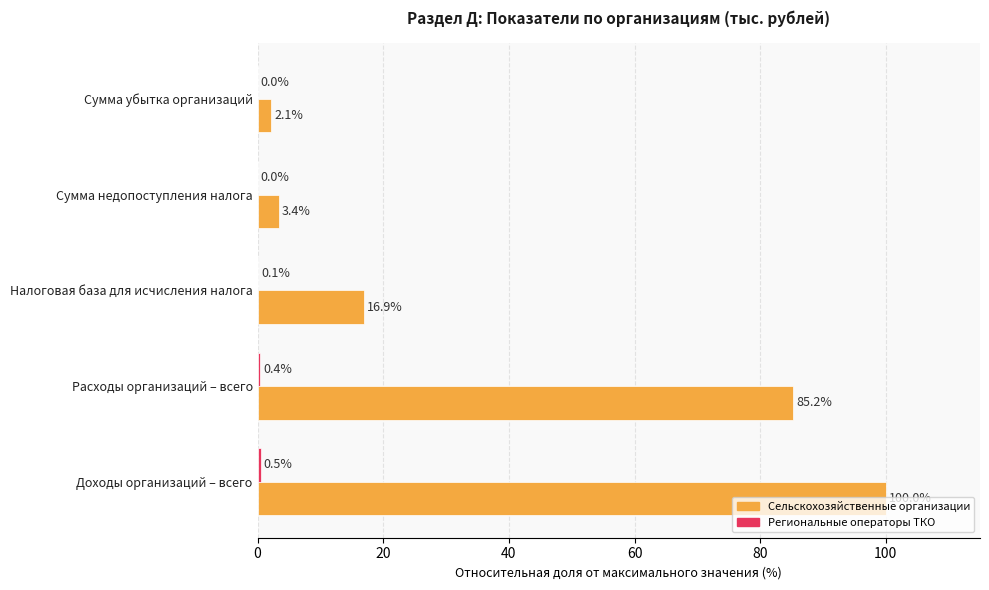

At which category is the sum across all series the highest?

Доходы организаций – всего